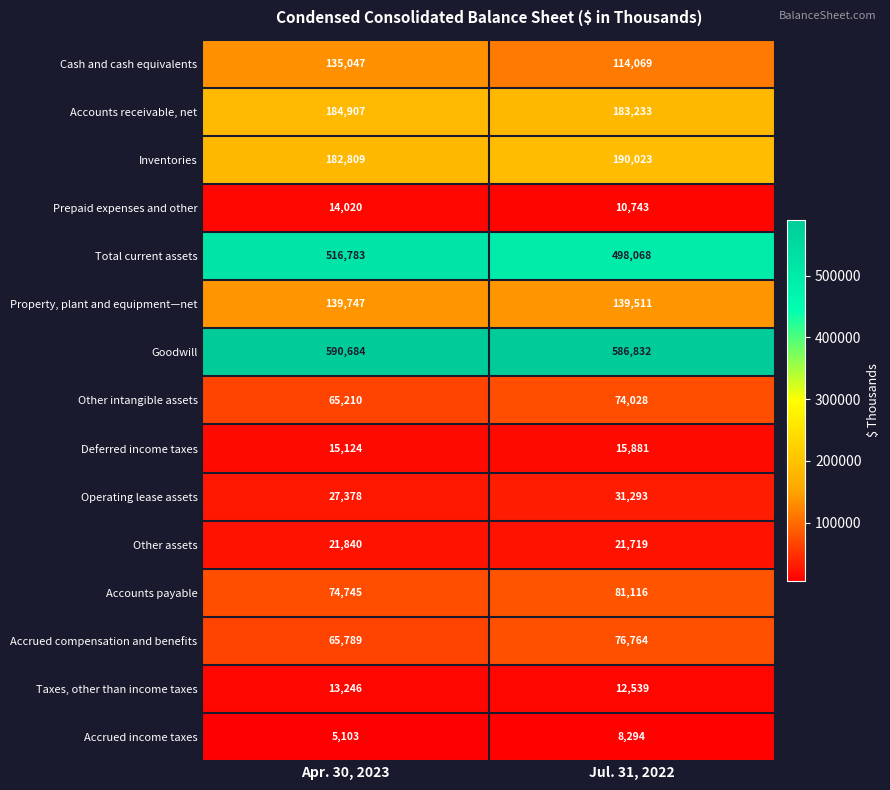

What is the spread (max minus min) of values at Apr. 30, 2023?

585581